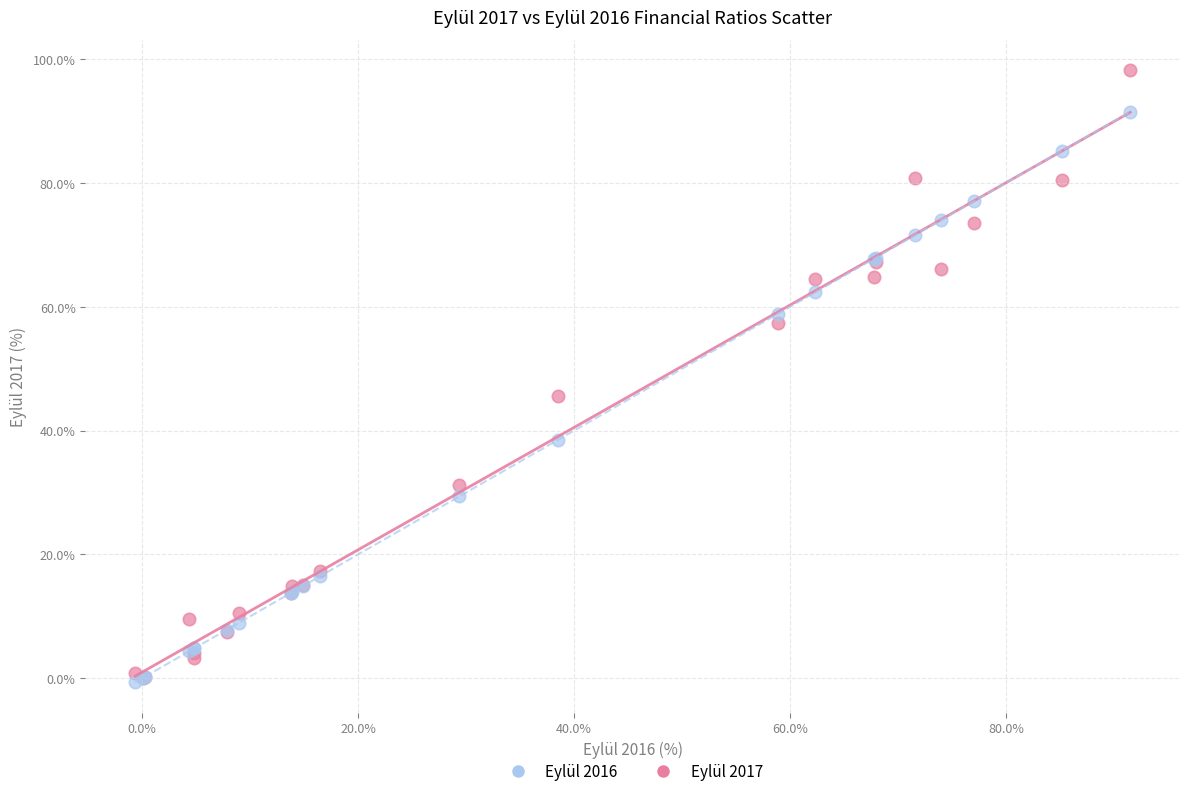

In the Eylül 2017 series, what Y value is closest to 49?

45.5